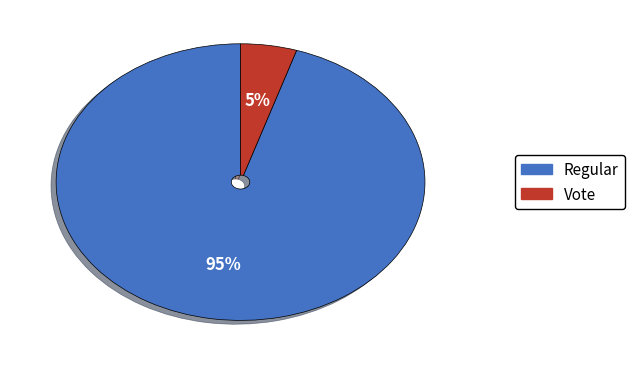

Combined, do Regular and Vote account for over 50%?

Yes